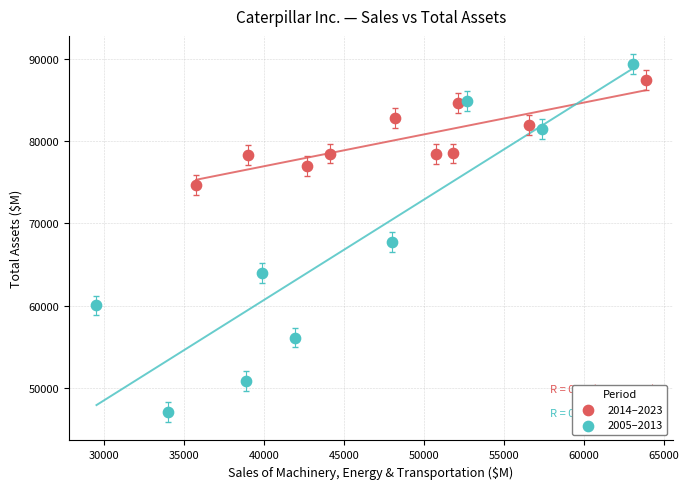

Which series has the largest Y range (max minus min)?

2005–2013